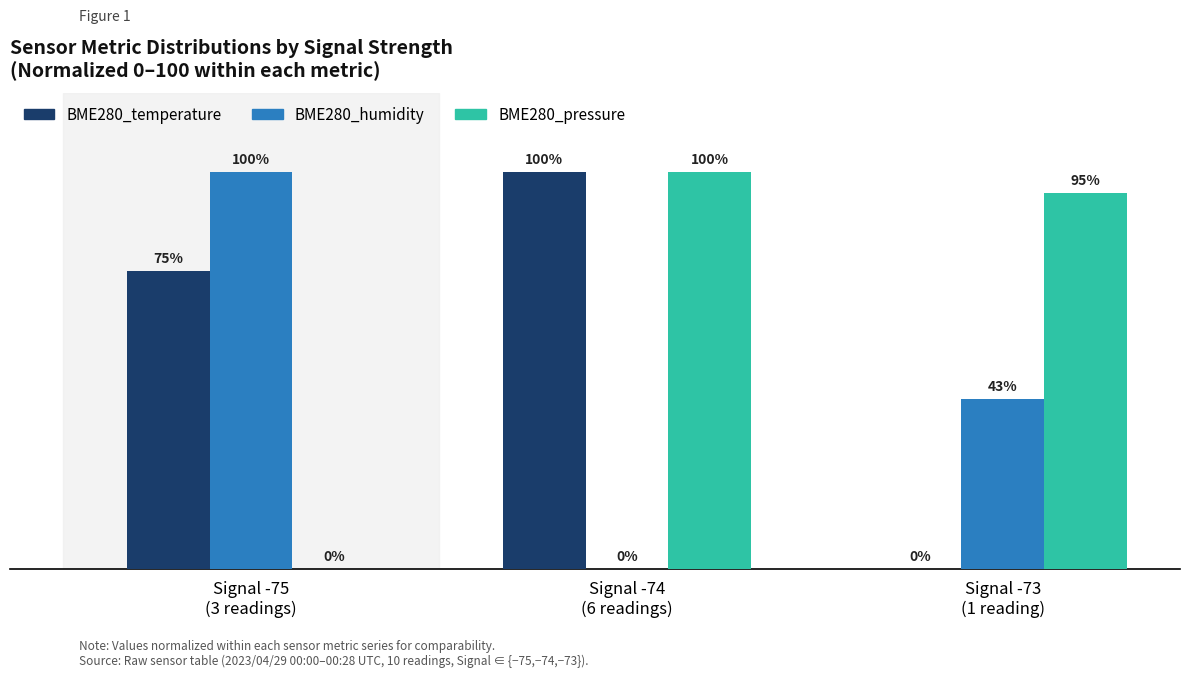

Which series has the largest total across all categories?

BME280_pressure